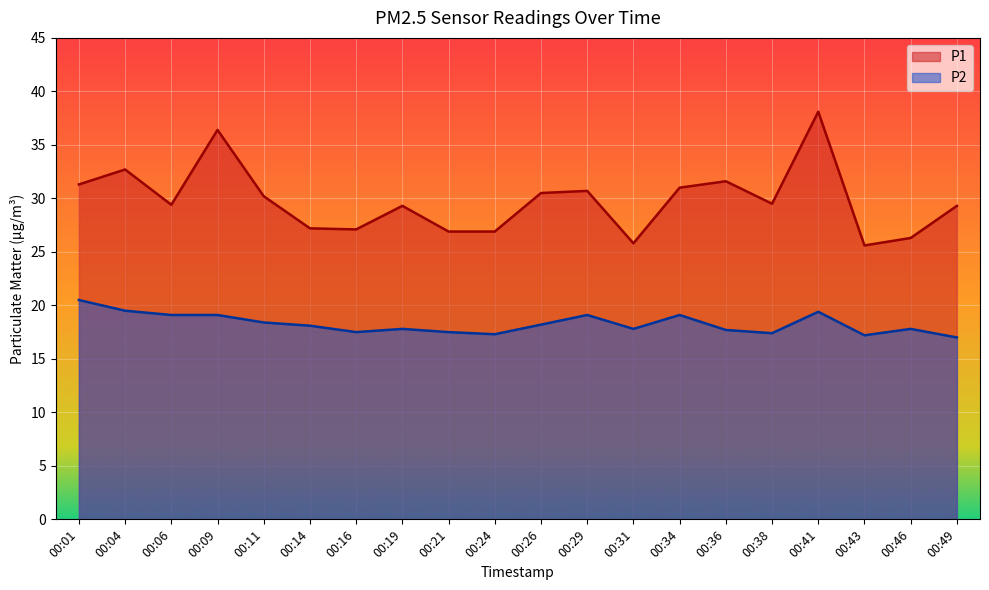

What is the value of the P1 point at the 12th from the left?

30.7